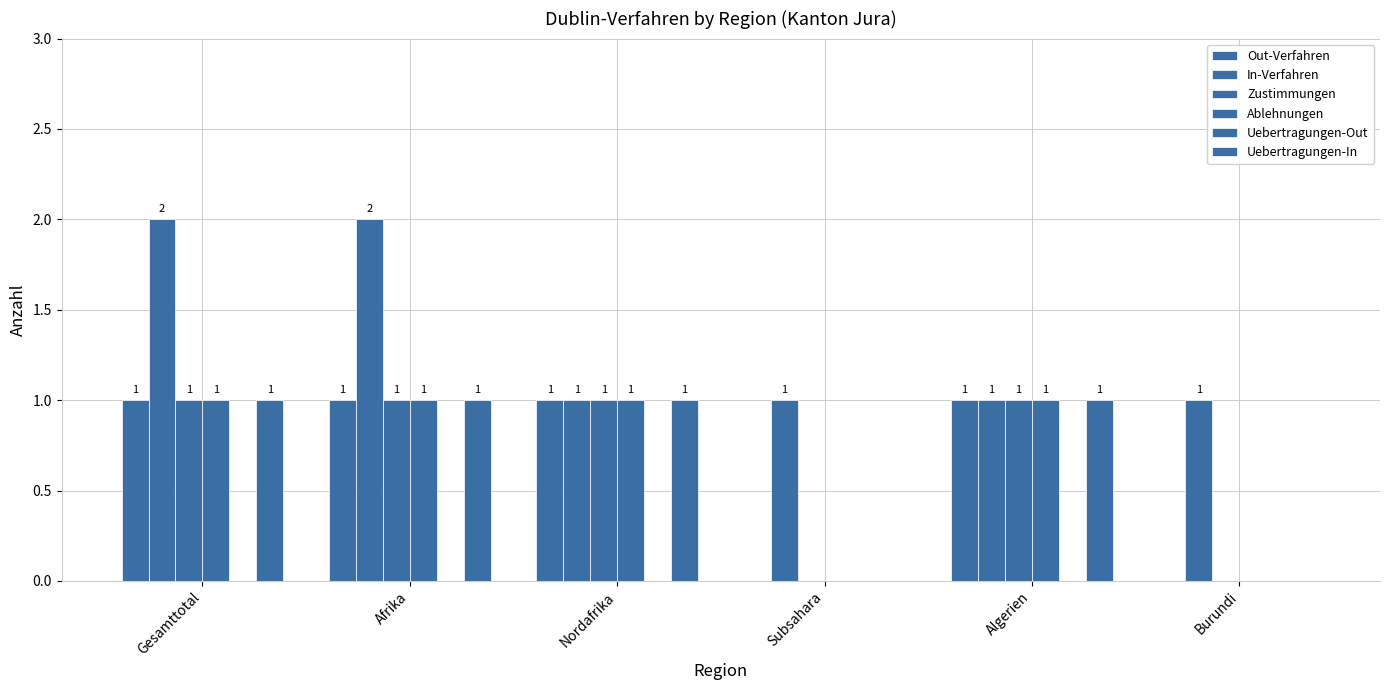

What is the sum of the Uebertragungen-In values at Algerien and Nordafrika?

2